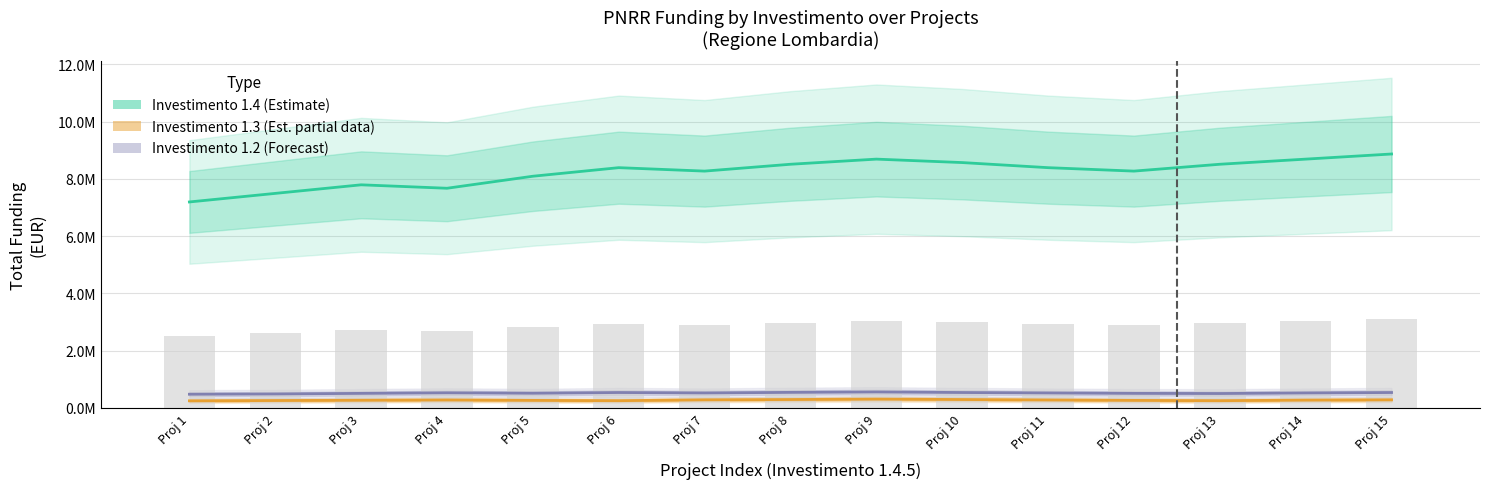

Which series changed the most between Proj 6 and Proj 8?

Investimento 1.4 (Estimate)